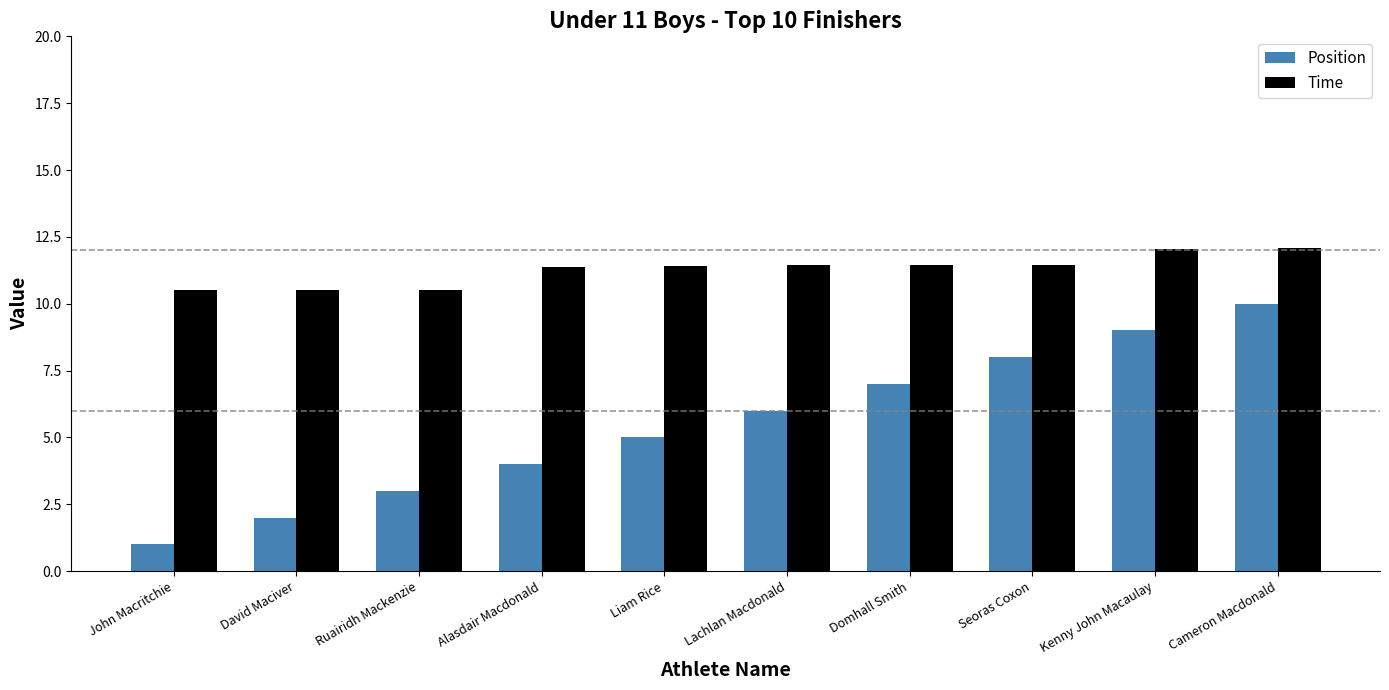

What is the value of the Position bar at the 7th from the left?

7.0